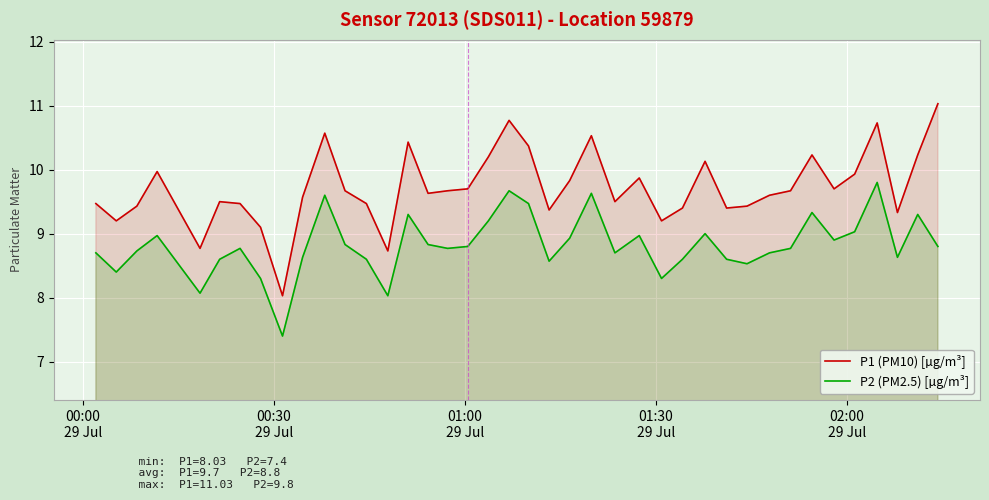

What is the value of the P1 (PM10) [µg/m³] point at the 13th from the left?

9.5